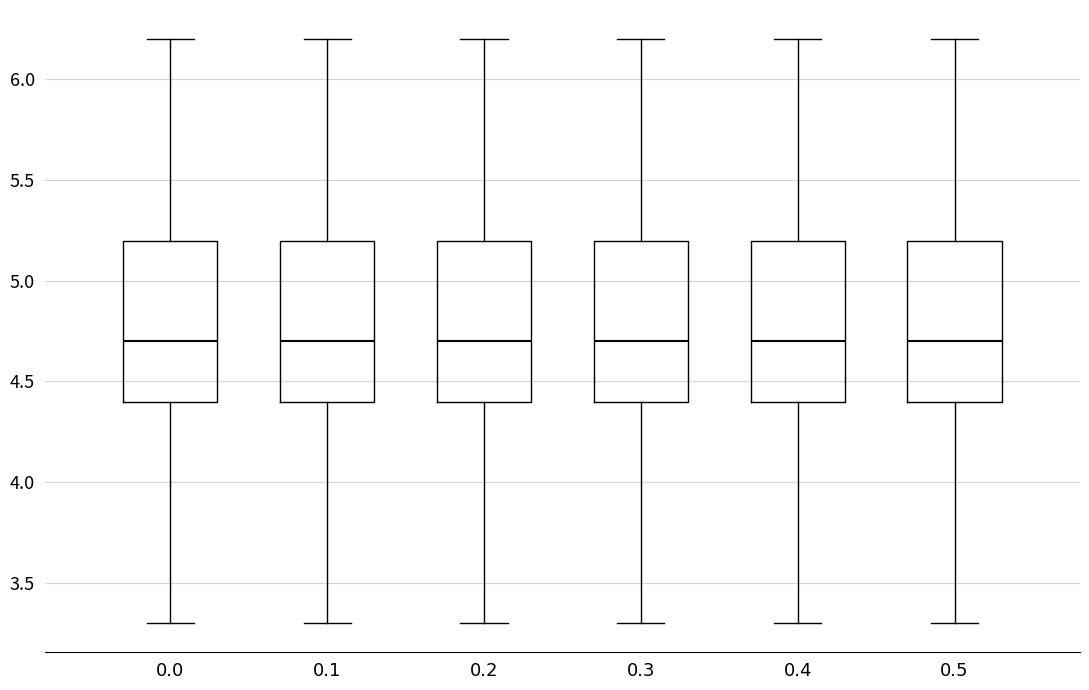

Reading left to right, read every box against the y-axis: the position of its median line, the range the box covers, and the ends of its whiskers. The values are not printed on the chart, so give them approximately, as read against the axis.

0.0: median 4.7, box 4.4 to 5.2, whiskers 3.3 to 6.2
0.1: median 4.7, box 4.4 to 5.2, whiskers 3.3 to 6.2
0.2: median 4.7, box 4.4 to 5.2, whiskers 3.3 to 6.2
0.3: median 4.7, box 4.4 to 5.2, whiskers 3.3 to 6.2
0.4: median 4.7, box 4.4 to 5.2, whiskers 3.3 to 6.2
0.5: median 4.7, box 4.4 to 5.2, whiskers 3.3 to 6.2